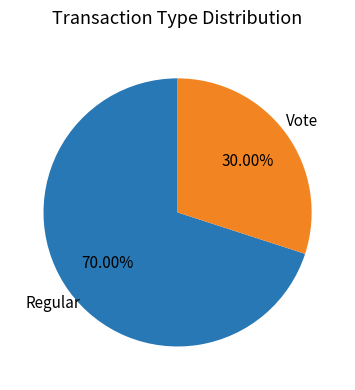

To the nearest percent, what percentage of the pie is Regular?

70%